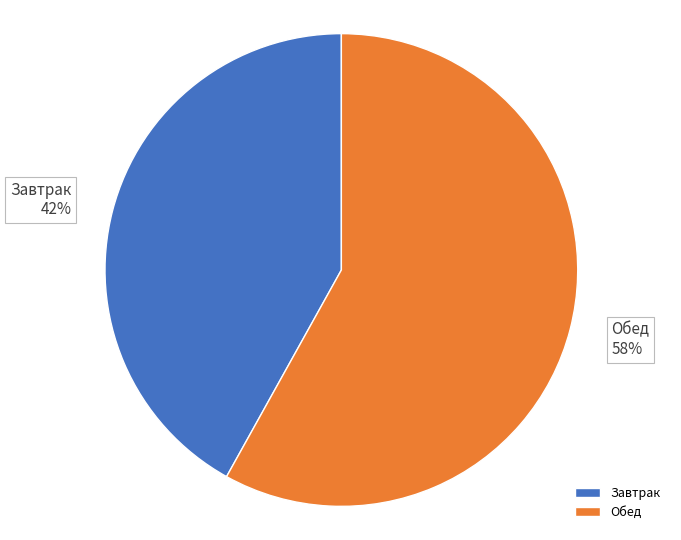

To the nearest percent, what percentage of the pie is Обед?

58%